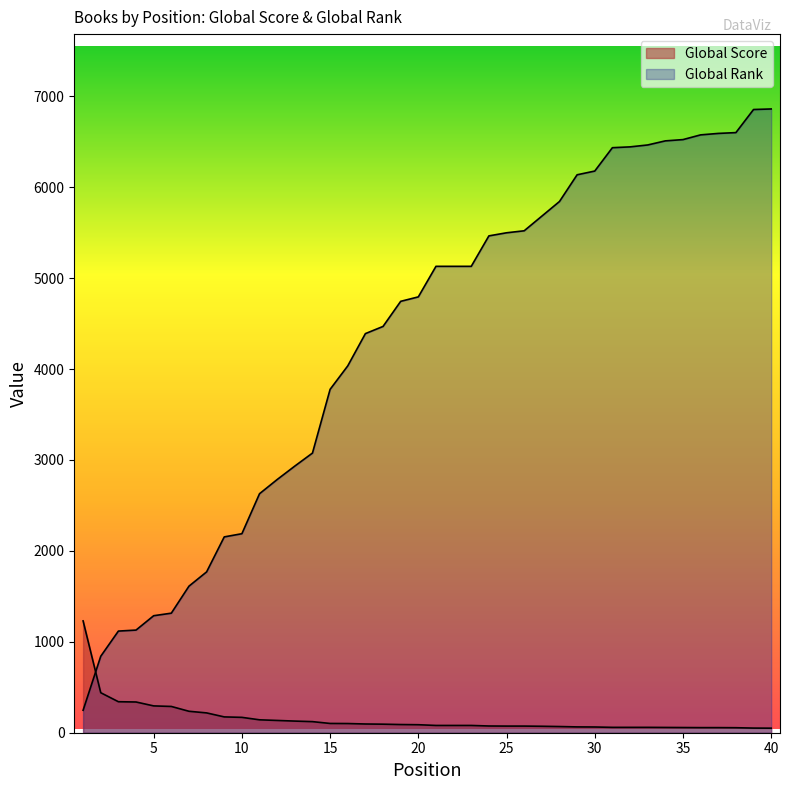

List the series in order of their overall mean, highest first.

Global Rank, Global Score